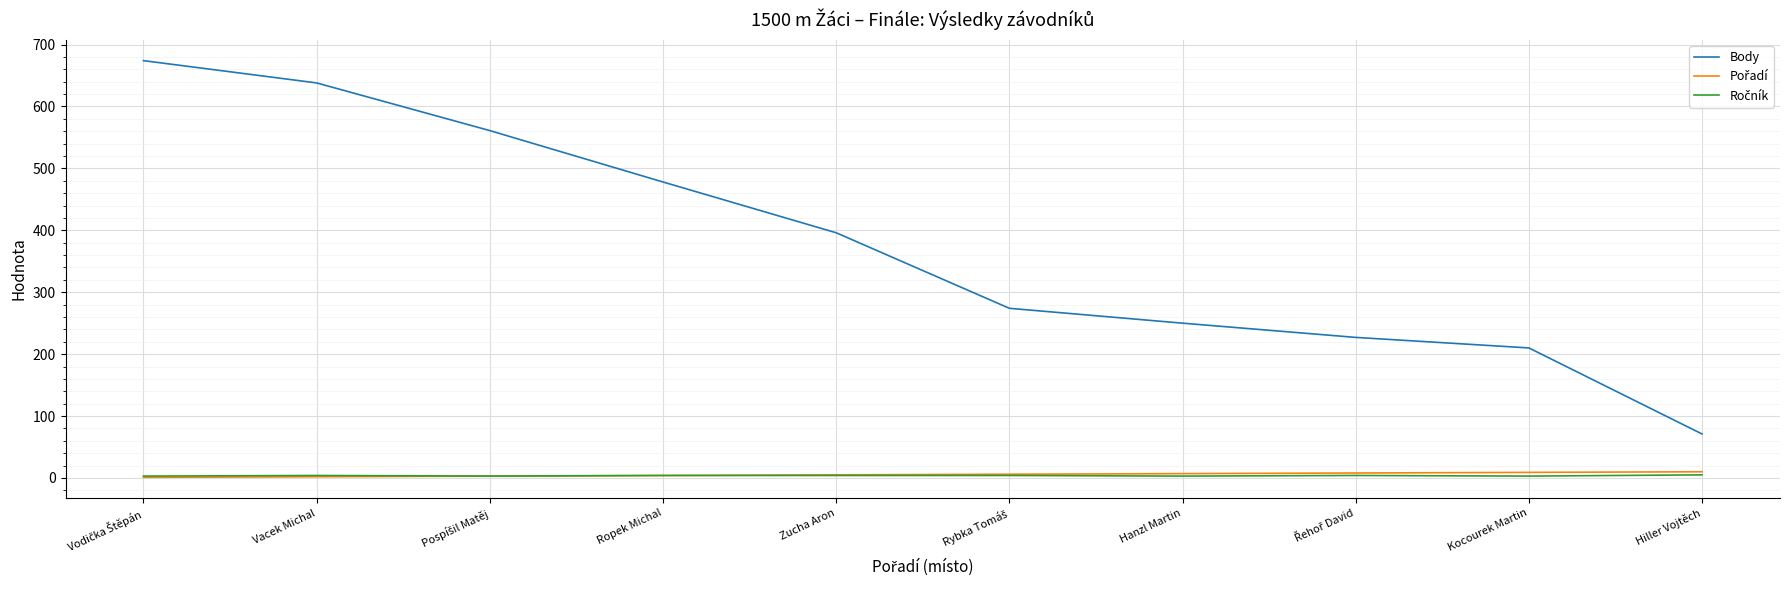

Which series has the largest total across all categories?

Body